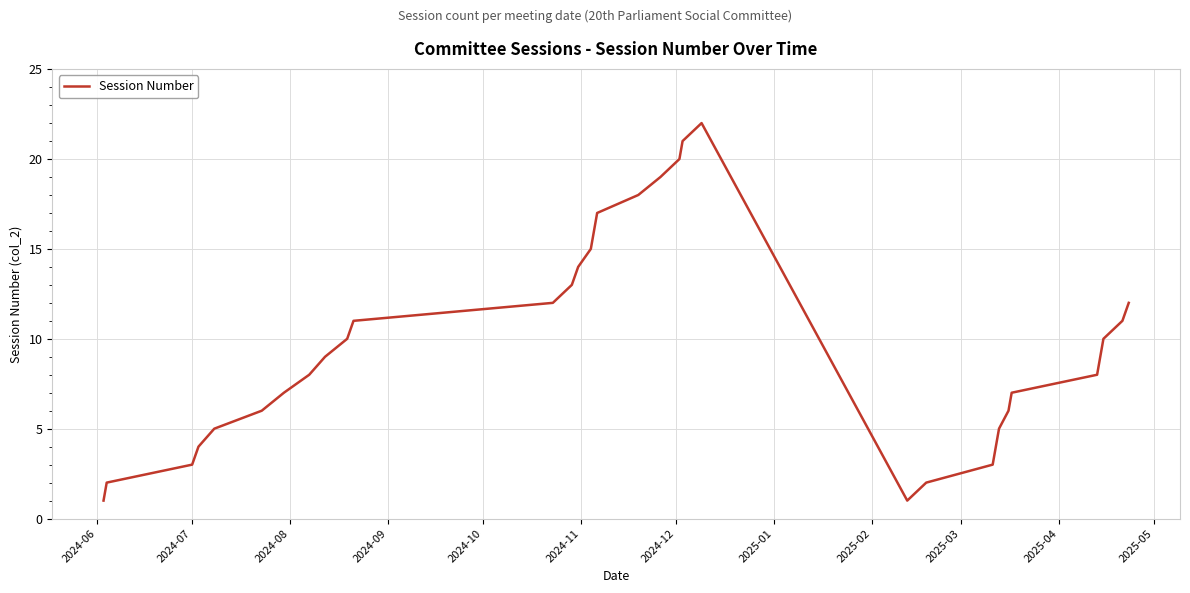

What is the maximum value shown in the chart?

22